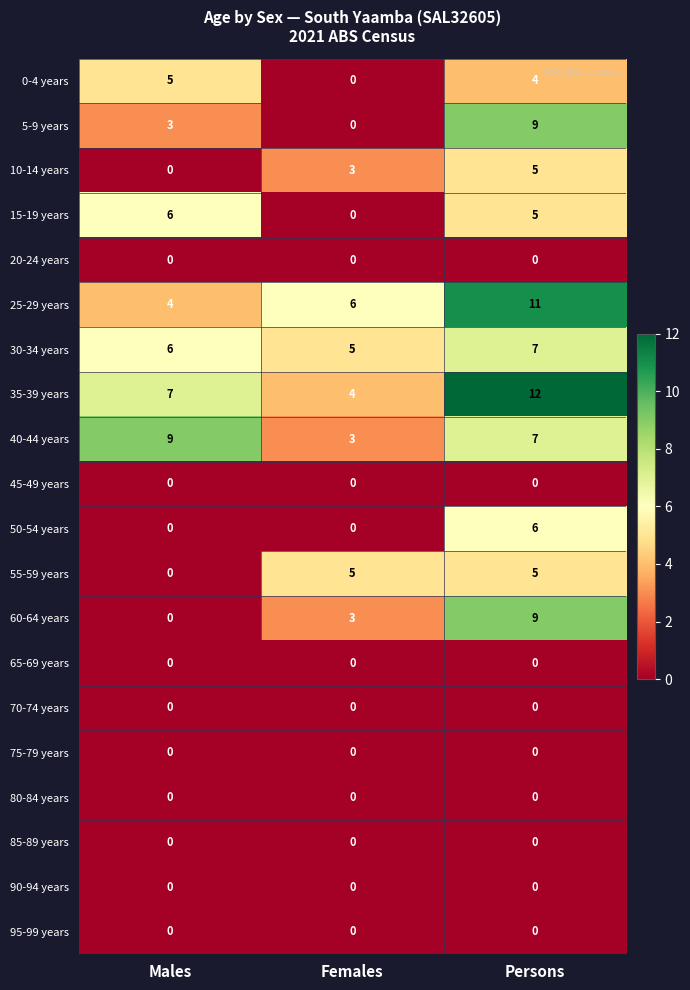

Which series has the largest total across all categories?

35-39 years